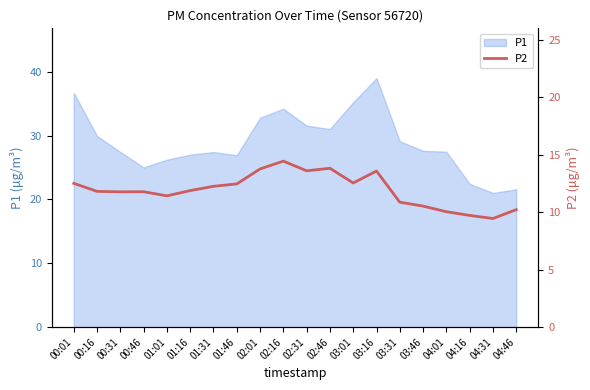

Is it true that P1 equals 12.4 at 01:01?

False